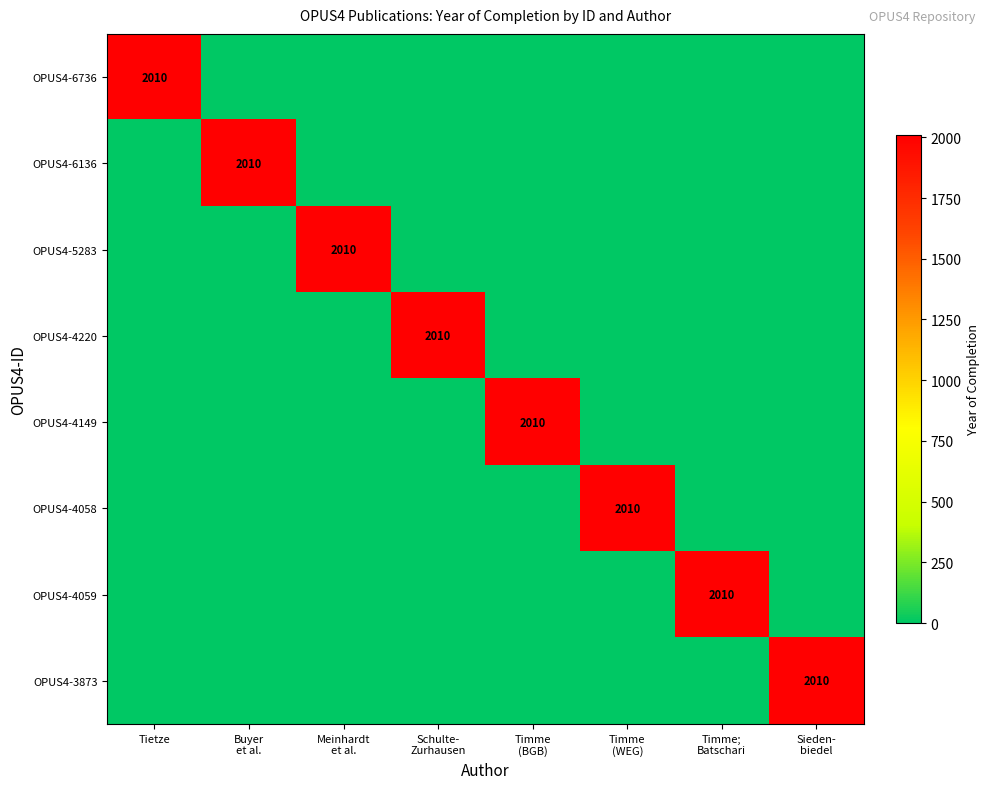

At which label does OPUS4-4058 reach its peak?

Timme (WEG)